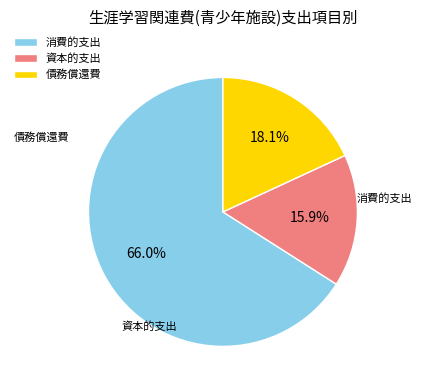

To the nearest percent, what is the combined percentage of 資本的支出 and 債務償還費?

34%